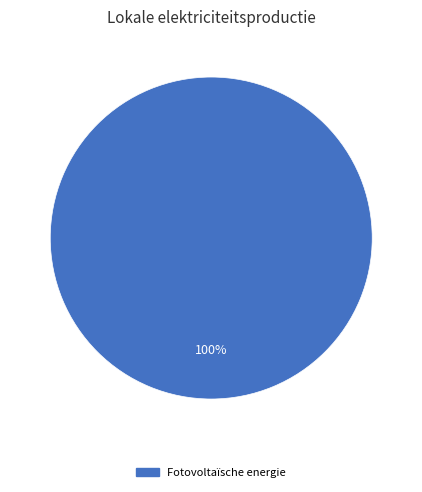

True or false: Fotovoltaïsche energie accounts for 100% of the total.

True